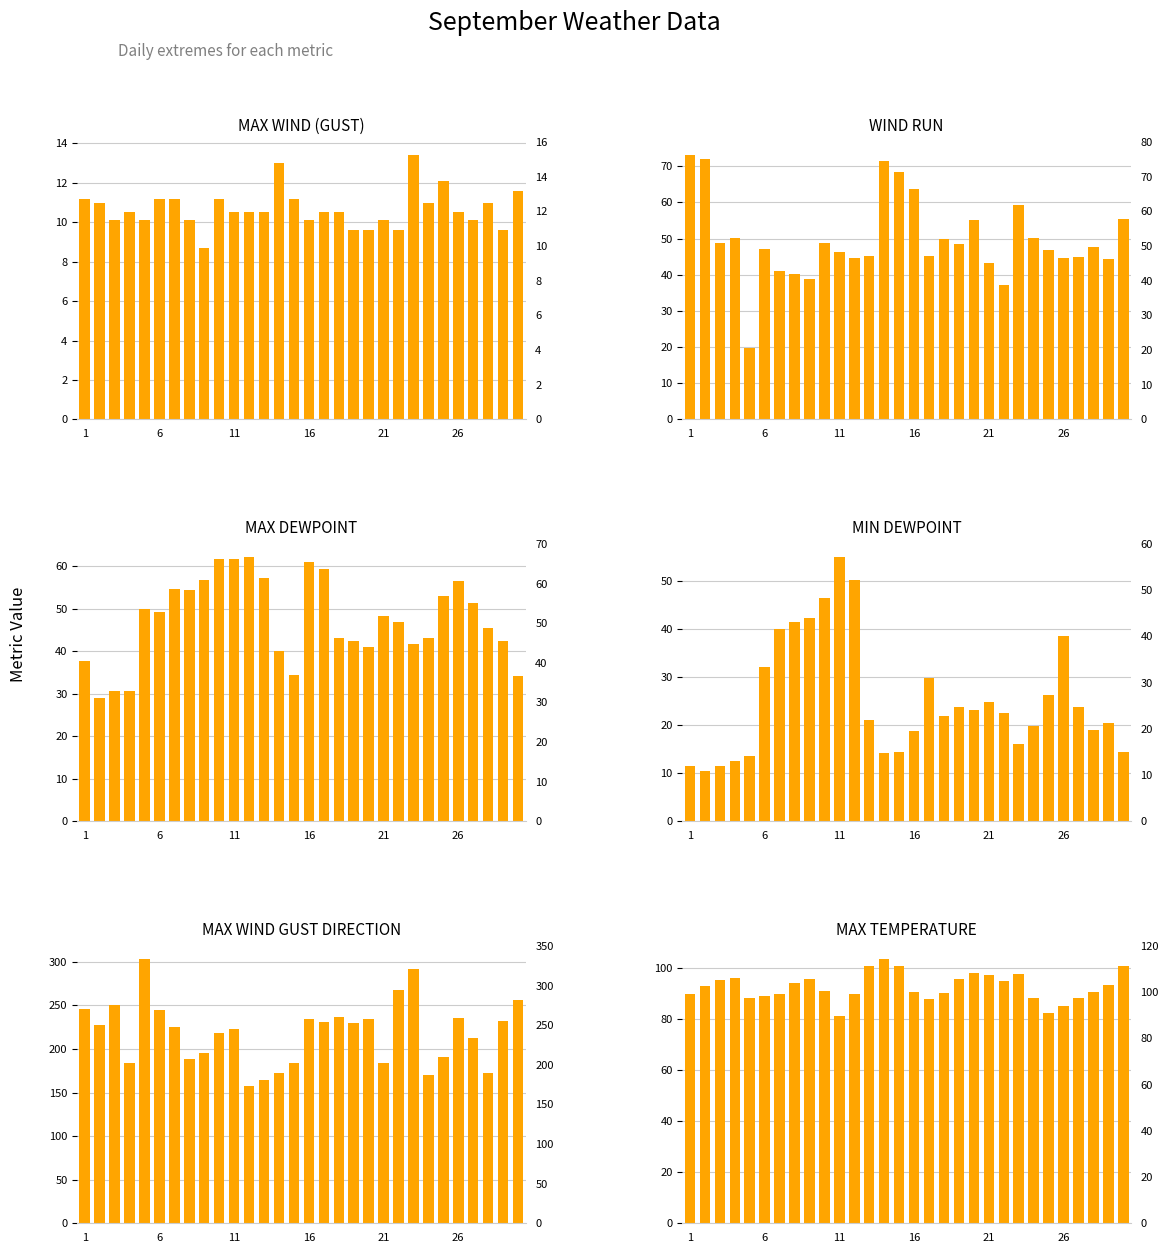

Reading left to right, extract all data points from this chart.

MAX WIND (GUST): 11.2	11.0	10.1	10.5	10.1	11.2	11.2	10.1	8.7	11.2	10.5	10.5	10.5	13.0	11.2	10.1	10.5	10.5	9.6	9.6	10.1	9.6	13.4	11.0	12.1	10.5	10.1	11.0	9.6	11.6
WIND RUN: 73.1	71.9	48.8	50.1	19.6	47.0	41.0	40.3	38.9	48.9	46.3	44.6	45.1	71.4	68.5	63.7	45.1	50.0	48.6	55.2	43.3	37.0	59.3	50.1	46.8	44.6	44.9	47.7	44.3	55.5
MAX DEWPOINT: 37.8	28.9	30.6	30.7	50.0	49.3	54.7	54.5	56.7	61.7	61.7	62.1	57.2	40.1	34.3	61.0	59.4	43.2	42.3	41.0	48.2	46.9	41.7	43.2	52.9	56.5	51.4	45.5	42.4	34.2
MIN DEWPOINT: 11.5	10.4	11.5	12.6	13.6	32.2	40.1	41.5	42.4	46.6	55.0	50.2	21.2	14.2	14.4	18.9	29.8	21.9	23.9	23.2	24.8	22.5	16.0	19.8	26.4	38.7	23.9	19.0	20.5	14.5
MAX WIND GUST DIRECTION: 246.0	227.0	251.0	184.0	303.0	245.0	225.0	189.0	195.0	218.0	223.0	157.0	164.0	173.0	184.0	235.0	231.0	237.0	230.0	234.0	184.0	268.0	292.0	170.0	191.0	236.0	213.0	172.0	232.0	256.0
MAX TEMPERATURE: 90.1	93.2	95.4	96.1	88.5	89.2	90.0	94.3	95.7	91.0	81.3	90.0	100.9	103.6	100.9	90.7	88.2	90.5	95.7	98.4	97.5	95.0	97.9	88.3	82.6	85.3	88.5	90.9	93.6	100.8